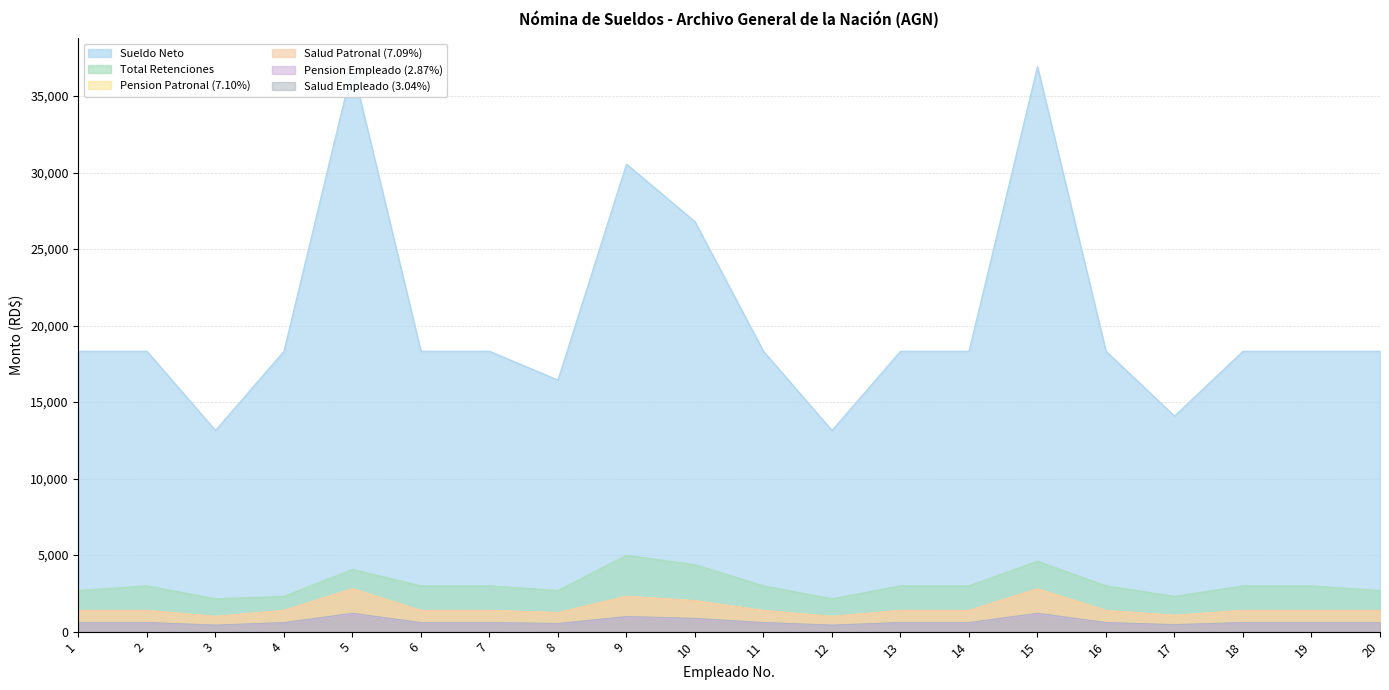

What is the total value across all series at 16?

25233.3